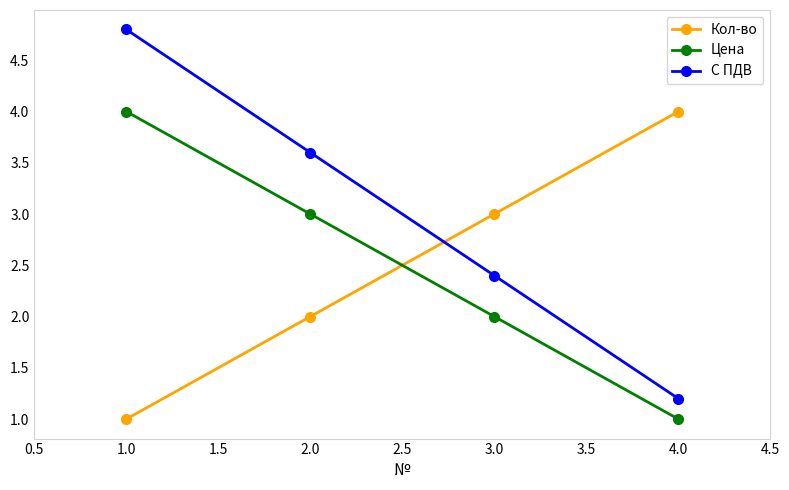

Is the value of С ПДВ at 1.0 greater than the value of Кол-во at 1.0?

Yes